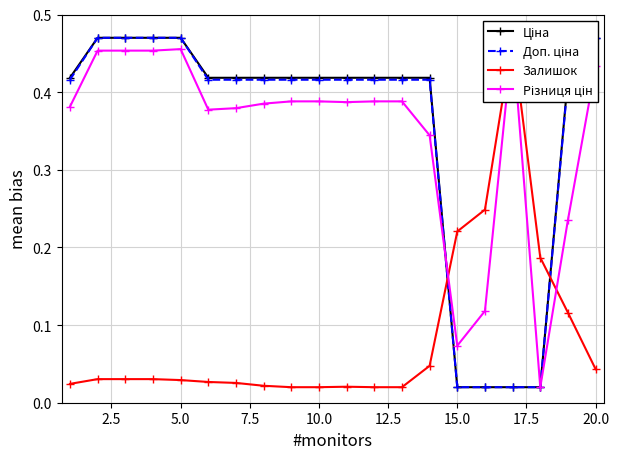

Reading left to right, transcribe all the data shown in this chart.

Ціна: 0.4	0.5	0.5	0.5	0.5	0.4	0.4	0.4	0.4	0.4	0.4	0.4	0.4	0.4	0.0	0.0	0.0	0.0	0.4	0.5
Доп. ціна: 0.4	0.5	0.5	0.5	0.5	0.4	0.4	0.4	0.4	0.4	0.4	0.4	0.4	0.4	0.0	0.0	0.0	0.0	0.4	0.5
Залишок: 0.0	0.0	0.0	0.0	0.0	0.0	0.0	0.0	0.0	0.0	0.0	0.0	0.0	0.0	0.2	0.2	0.5	0.2	0.1	0.0
Різниця цін: 0.4	0.5	0.5	0.5	0.5	0.4	0.4	0.4	0.4	0.4	0.4	0.4	0.4	0.3	0.1	0.1	0.5	0.0	0.2	0.4